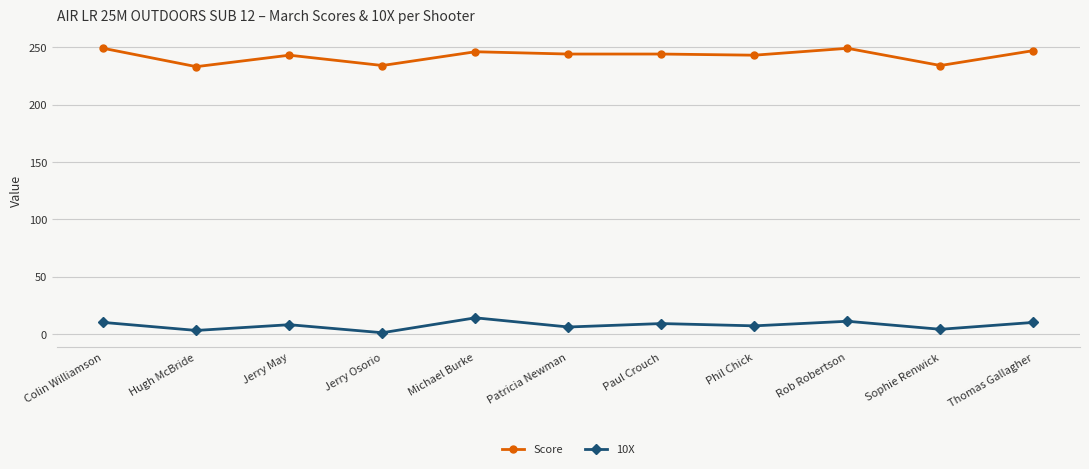

What is the sum of the Score values at Michael Burke and Jerry May?

489